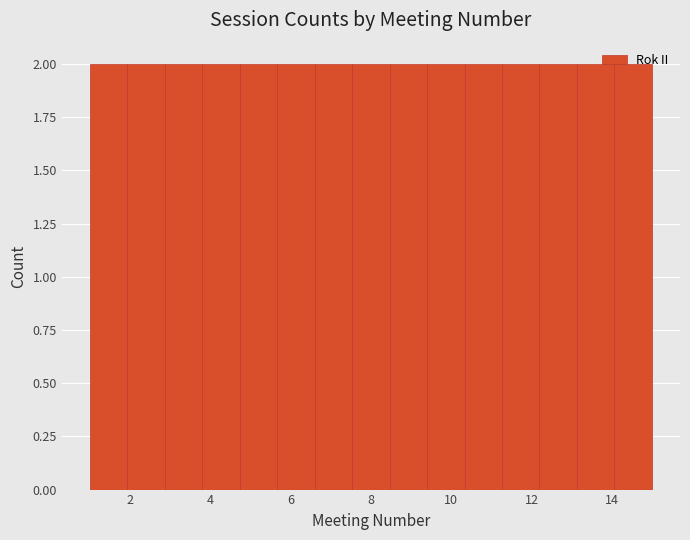

Reading left to right, transcribe this chart: for each bar, give the range it covers on the x-axis and its height. Neither the bar edges nor the heights are printed on the chart, so give them approximately, as read against the axes.

1.0 to 2.0: 2
2.0 to 2.8: 2
2.8 to 3.8: 2
3.8 to 4.8: 2
4.8 to 5.6: 2
5.6 to 6.6: 2
6.6 to 7.6: 2
7.6 to 8.4: 2
8.4 to 9.4: 2
9.4 to 10.4: 2
10.4 to 11.2: 2
11.2 to 12.2: 2
12.2 to 13.2: 2
13.2 to 14.0: 2
14.0 to 15.0: 2